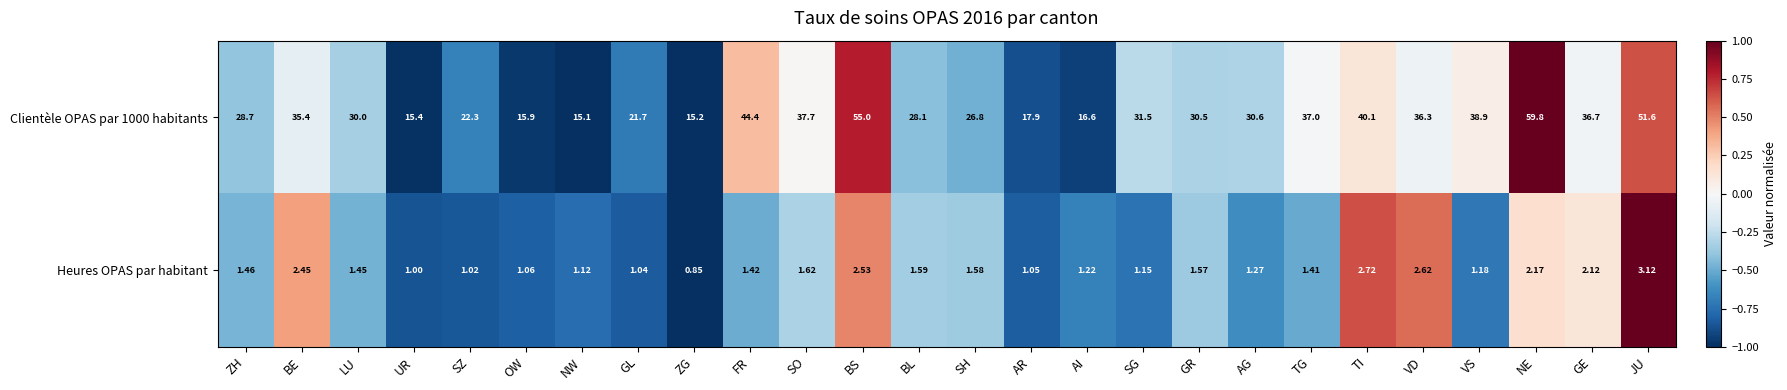

Which category has the lowest value across all series?

ZG